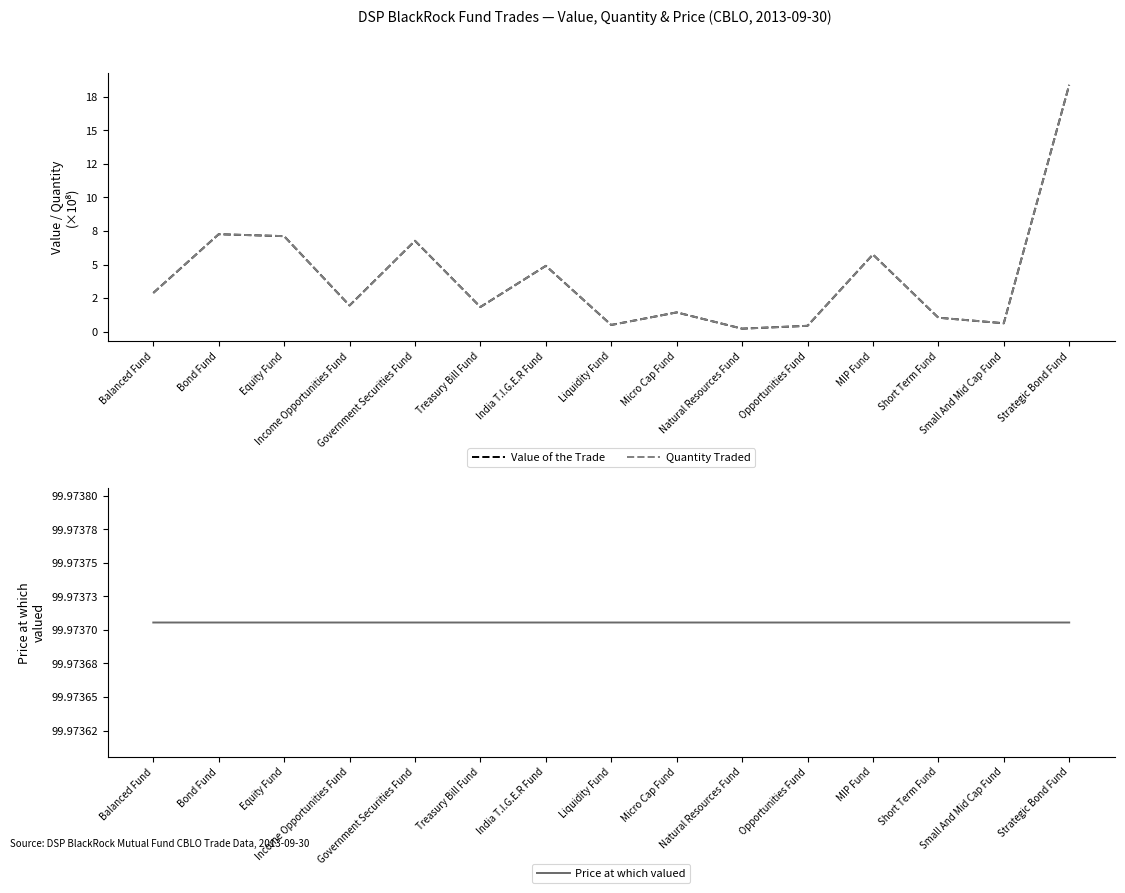

Count the number of categories in the chart.

15